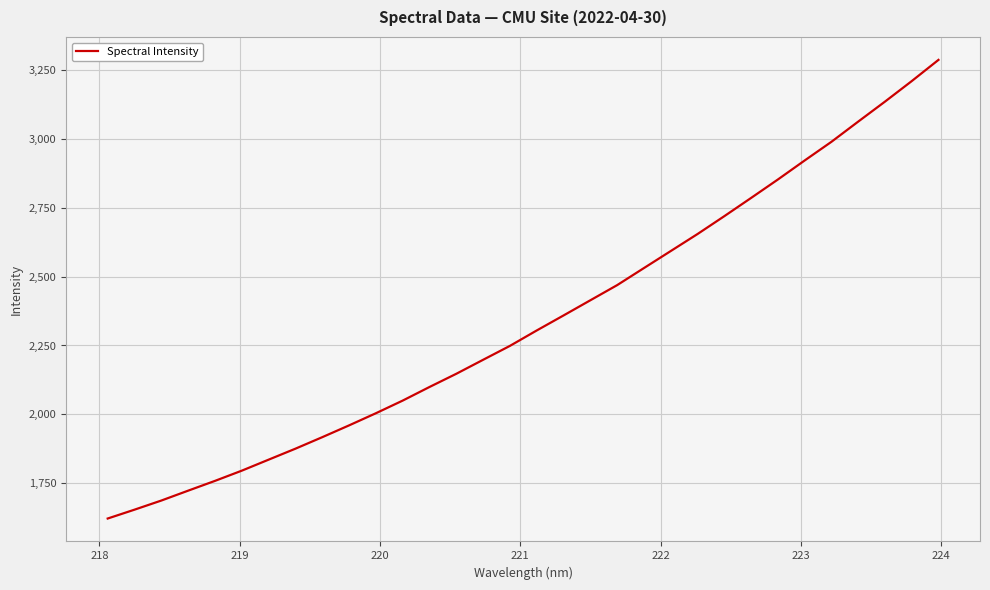

What is the smallest value displayed?

1621.0